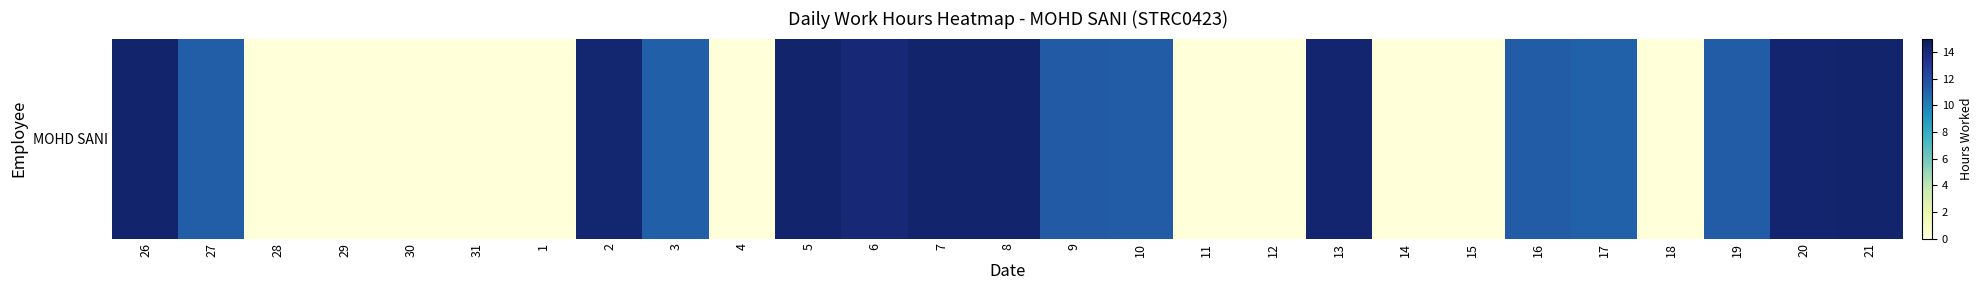

What is the difference between the maximum and minimum values?

14.3